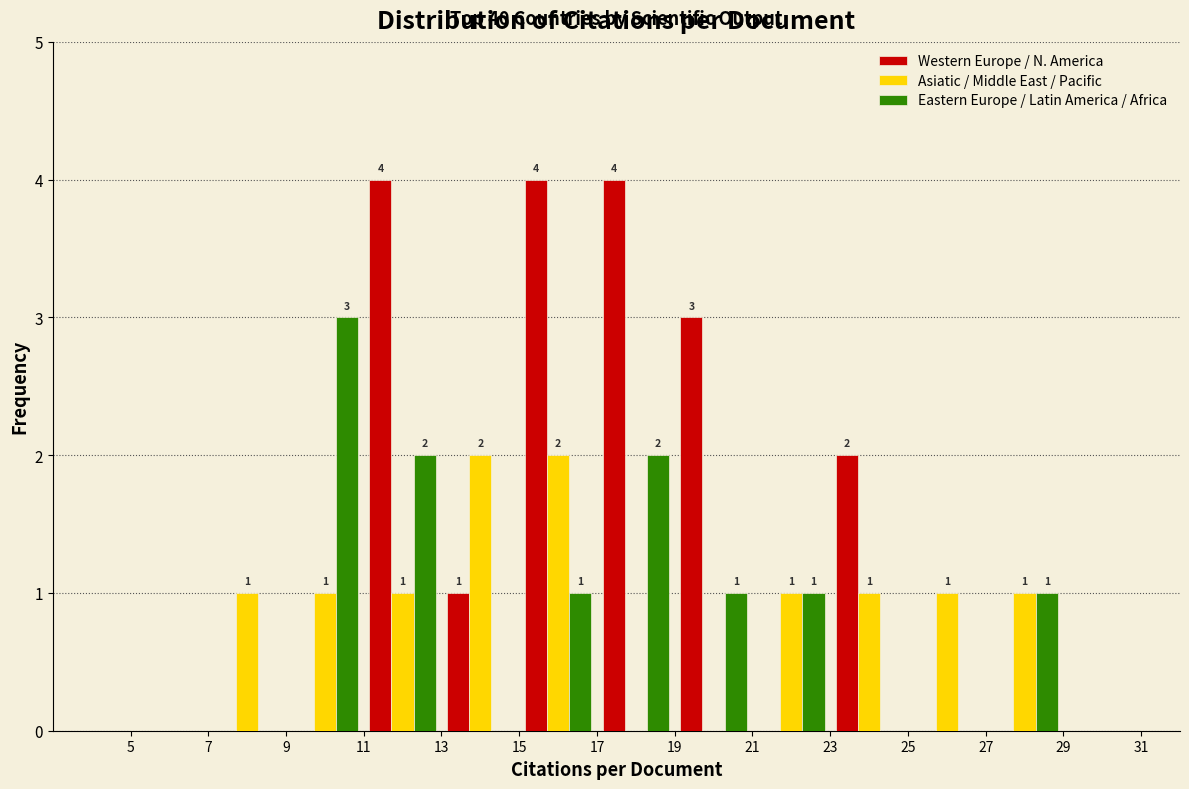

In the Eastern Europe / Latin America / Africa series, which range on the x-axis has the tallest bar?

9 to 11